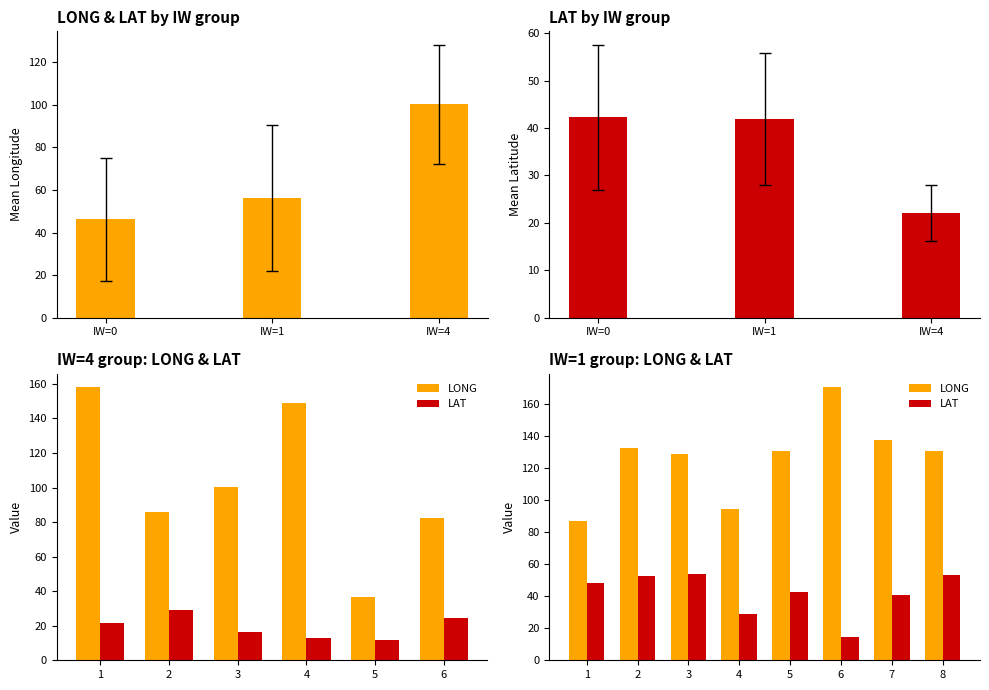

Where does the LAT series first go above 48?

1